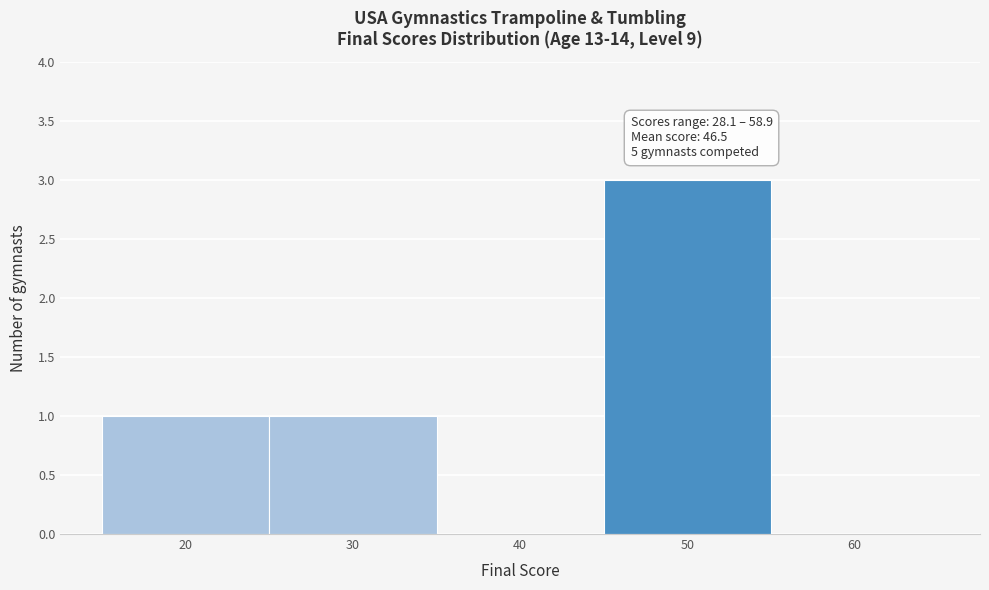

Reading left to right, transcribe all the data shown in this chart.

20=1	30=1	40=0	50=3	60=0